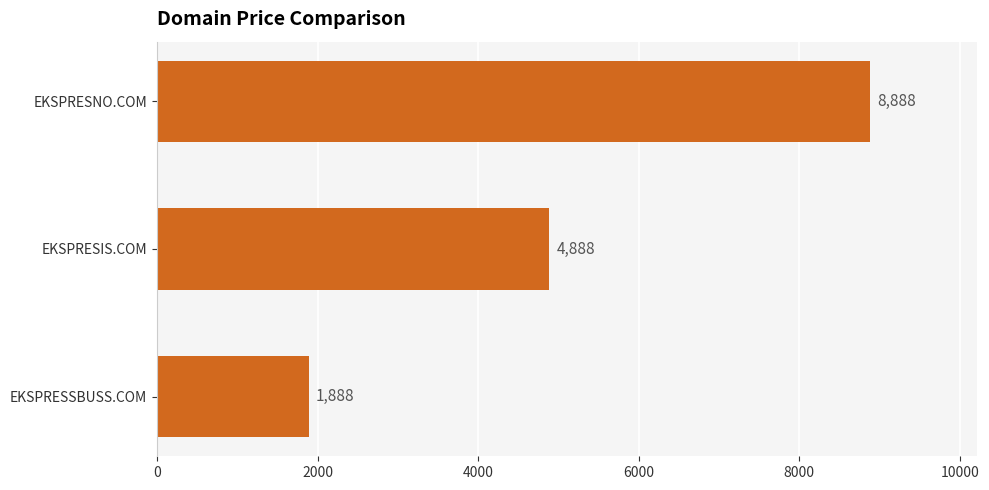

Does the chart contain stacked bars?

No